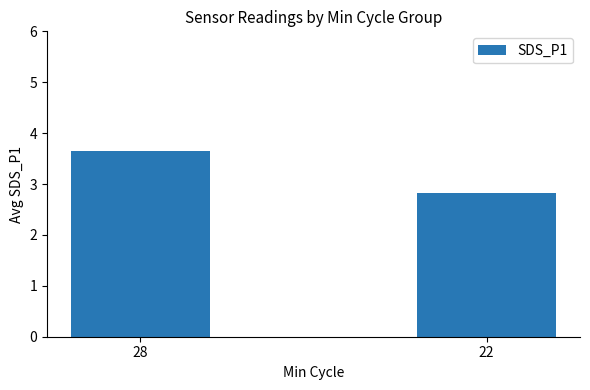

Rank the categories by value from lowest to highest.

22, 28